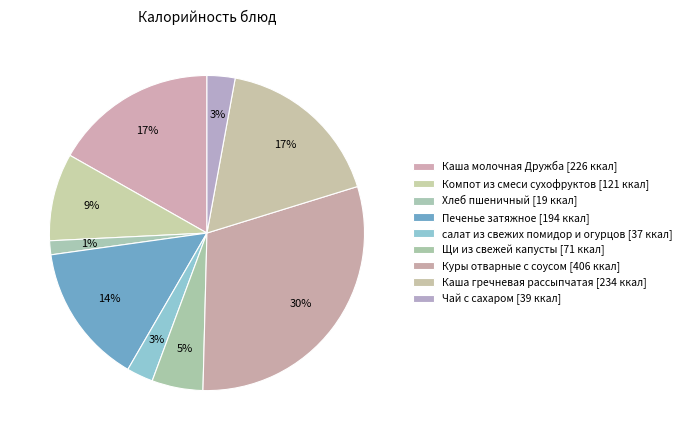

How many segments does this pie chart have?

9